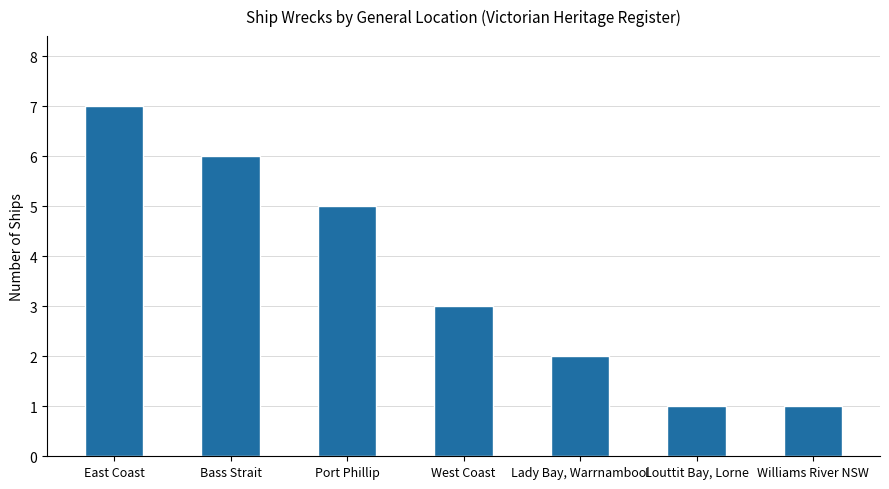

What is the label of the 1st bar from the right?

Williams River NSW